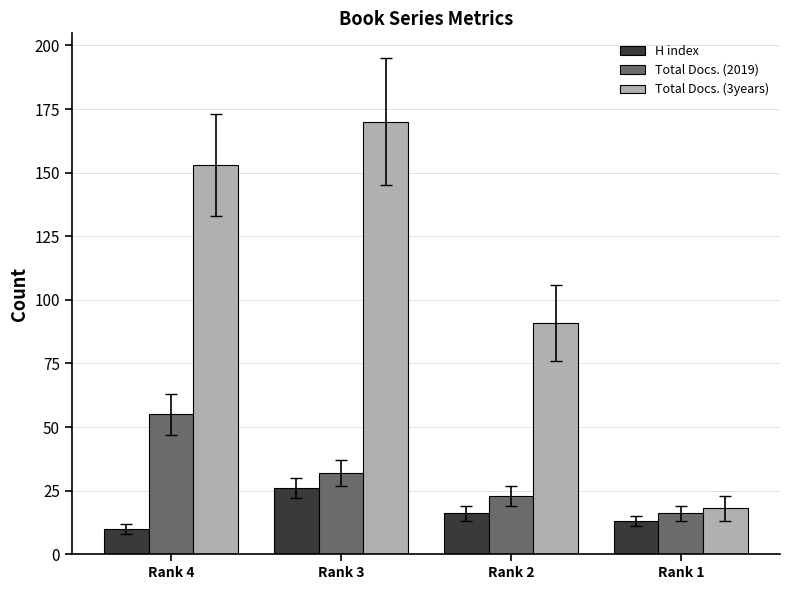

Rank the series by their maximum value, from highest to lowest.

Total Docs. (3years), Total Docs. (2019), H index